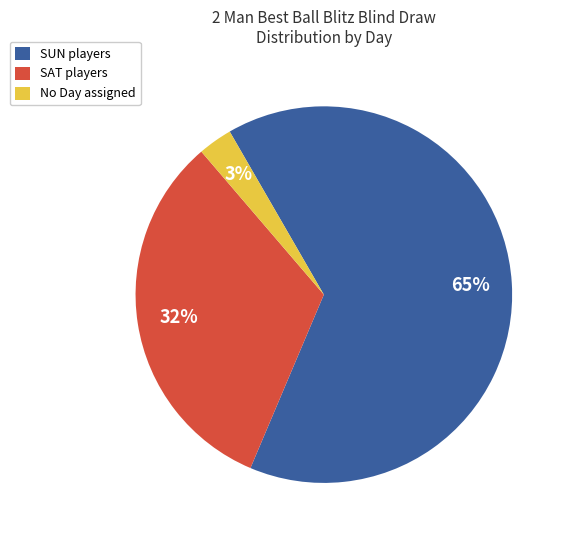

Is there any slice that represents more than half of the pie?

Yes